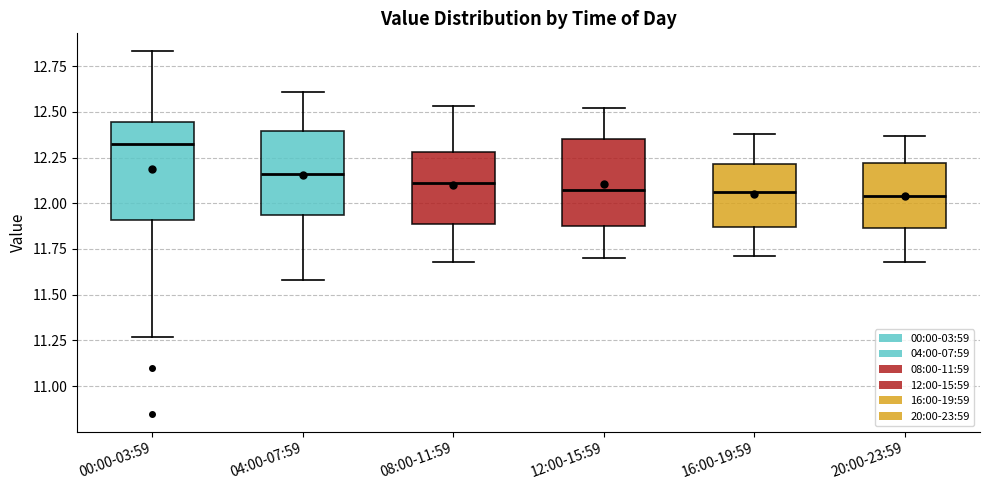

Where does the lower whisker of the box for 12:00-15:59 end on the y-axis? The values are not printed on the chart, so give them approximately, as read against the axis.

11.70